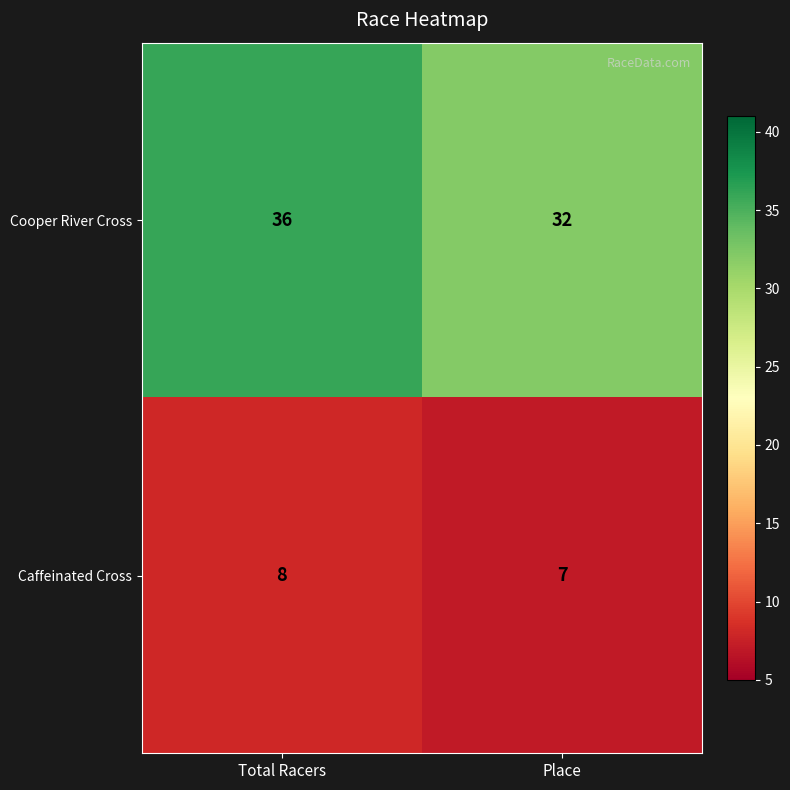

What is the maximum value shown in the chart?

36